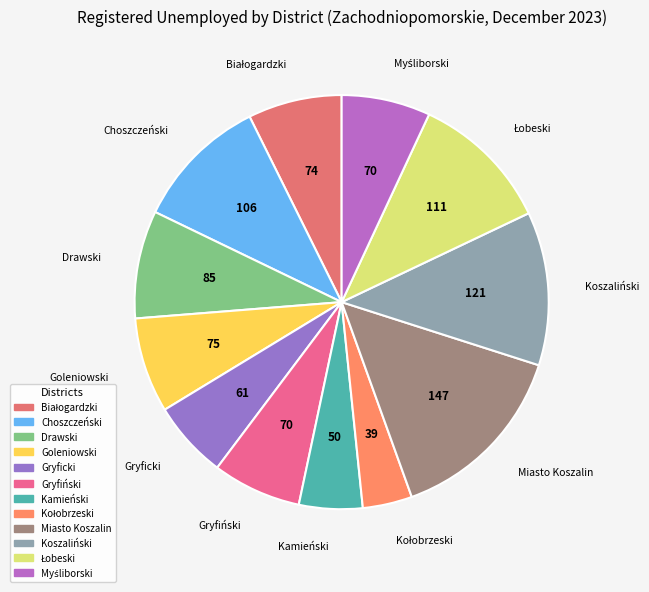

Which category has the biggest portion of the pie?

Miasto Koszalin